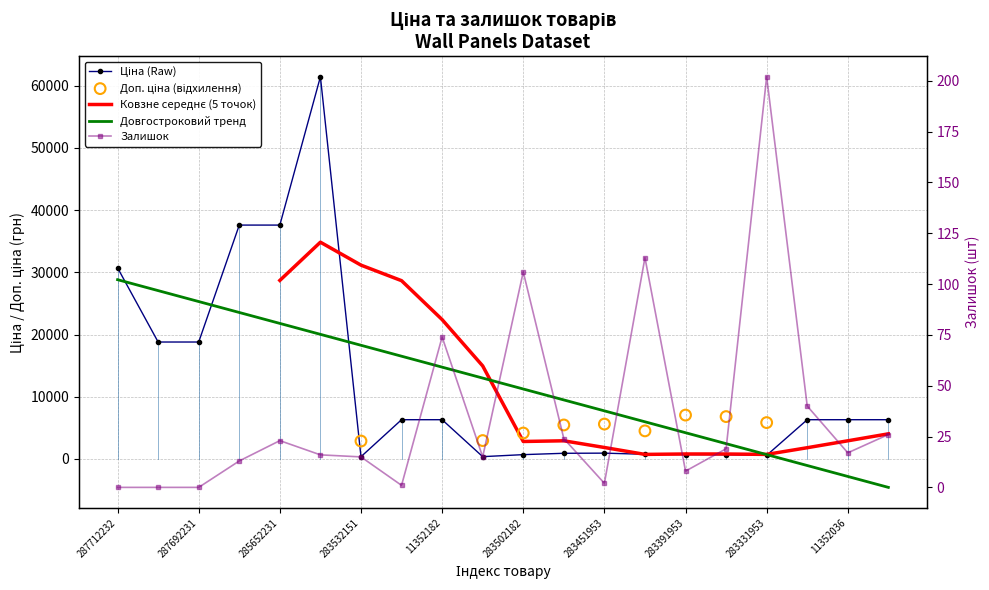

Which series has the largest total across all categories?

Ціна